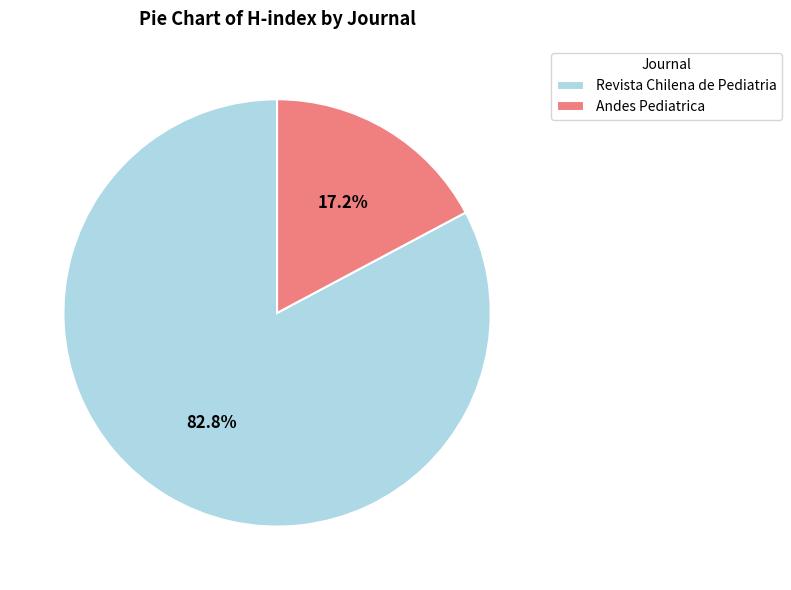

To the nearest percent, what percentage of the pie is Revista Chilena de Pediatria?

83%